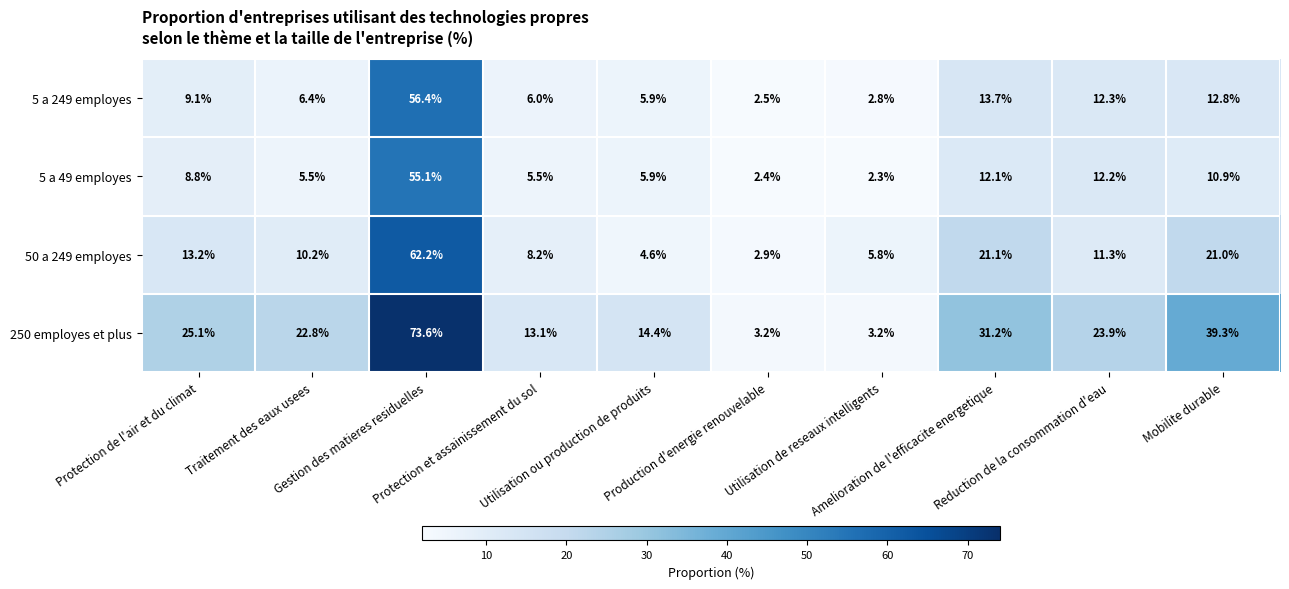

Rank the series by their maximum value, from highest to lowest.

250 employes et plus, 50 a 249 employes, 5 a 249 employes, 5 a 49 employes